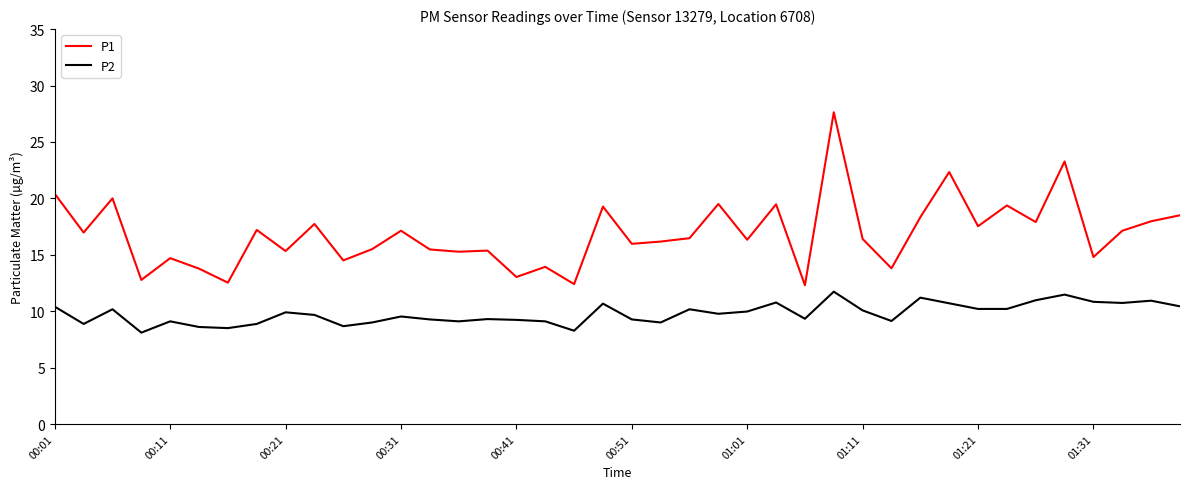

Which series has the largest total across all categories?

P1